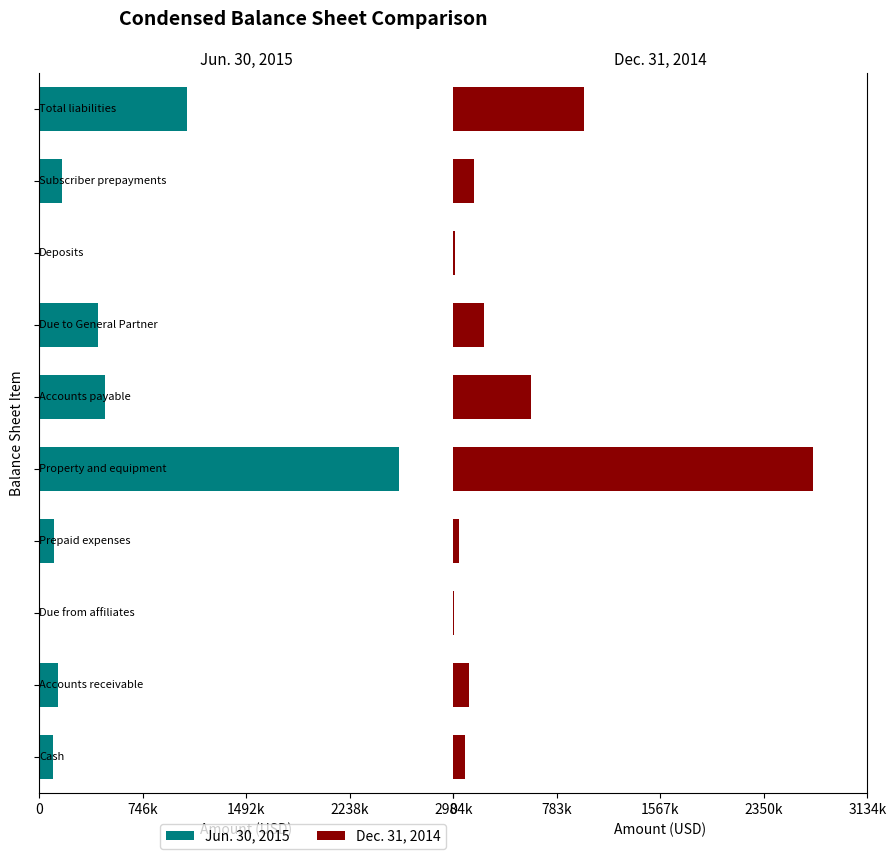

What position from the left is 6?

7